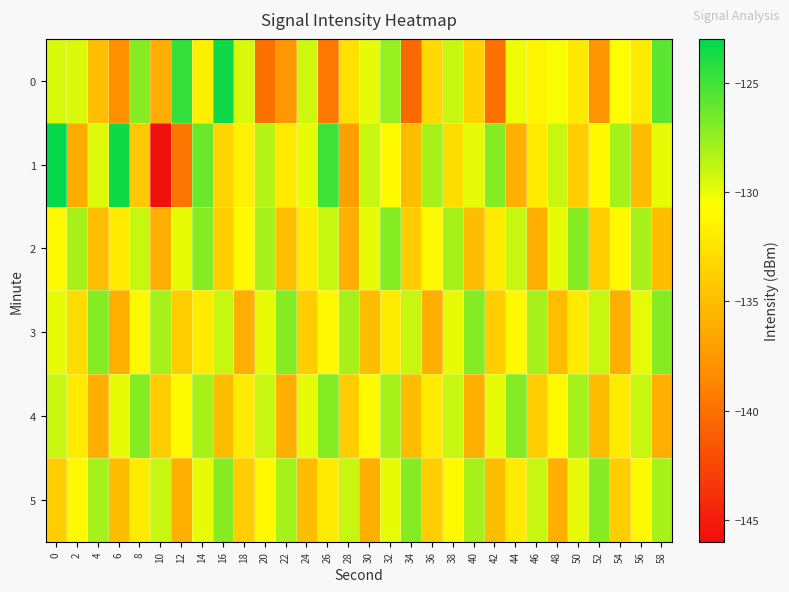

Reading right to left, list all the values displayed in this chart.

0: 58=-125.8	56=-132.0	54=-130.7	52=-137.7	50=-132.1	48=-130.4	46=-131.3	44=-130.2	42=-139.9	40=-133.6	38=-129.0	36=-133.2	34=-140.4	32=-127.6	30=-129.9	28=-132.7	26=-139.5	24=-129.2	22=-137.5	20=-139.9	18=-129.5	16=-123.5	14=-131.6	12=-124.6	10=-136.1	8=-127.0	6=-138.0	4=-134.9	2=-129.6	0=-129.5
1: 58=-130.0	56=-135.0	54=-128.0	52=-131.0	50=-134.0	48=-129.0	46=-132.0	44=-136.0	42=-127.0	40=-130.0	38=-133.0	36=-128.0	34=-135.0	32=-131.0	30=-129.0	28=-137.0	26=-125.0	24=-130.0	22=-132.0	20=-128.5	18=-131.6	16=-133.5	14=-126.3	12=-139.6	10=-145.8	8=-134.4	6=-123.5	4=-129.7	2=-136.2	0=-123.2
2: 58=-135.0	56=-128.0	54=-131.0	52=-134.0	50=-127.0	48=-130.0	46=-136.0	44=-129.0	42=-132.0	40=-135.0	38=-128.0	36=-131.0	34=-134.0	32=-127.0	30=-130.0	28=-136.0	26=-129.0	24=-132.0	22=-135.0	20=-128.0	18=-131.0	16=-134.0	14=-127.0	12=-130.0	10=-136.0	8=-129.0	6=-132.0	4=-135.0	2=-128.0	0=-131.0
3: 58=-127.0	56=-130.0	54=-136.0	52=-129.0	50=-132.0	48=-135.0	46=-128.0	44=-131.0	42=-134.0	40=-127.0	38=-130.0	36=-136.0	34=-129.0	32=-132.0	30=-135.0	28=-128.0	26=-131.0	24=-134.0	22=-127.0	20=-130.0	18=-136.0	16=-129.0	14=-132.0	12=-134.0	10=-128.0	8=-131.0	6=-136.0	4=-127.0	2=-133.0	0=-130.0
4: 58=-136.0	56=-129.0	54=-132.0	52=-135.0	50=-128.0	48=-131.0	46=-134.0	44=-127.0	42=-130.0	40=-136.0	38=-129.0	36=-132.0	34=-135.0	32=-128.0	30=-131.0	28=-134.0	26=-127.0	24=-130.0	22=-136.0	20=-129.0	18=-132.0	16=-135.0	14=-128.0	12=-131.0	10=-134.0	8=-127.0	6=-130.0	4=-136.0	2=-132.0	0=-129.0
5: 58=-128.0	56=-131.0	54=-134.0	52=-127.0	50=-130.0	48=-136.0	46=-129.0	44=-132.0	42=-135.0	40=-128.0	38=-131.0	36=-134.0	34=-127.0	32=-130.0	30=-136.0	28=-129.0	26=-132.0	24=-135.0	22=-128.0	20=-131.0	18=-134.0	16=-127.0	14=-130.0	12=-136.0	10=-129.0	8=-132.0	6=-135.0	4=-128.0	2=-131.0	0=-134.0